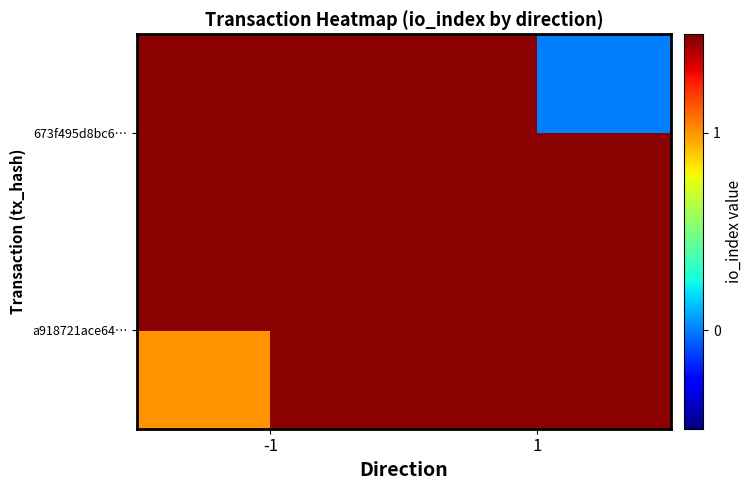

Which series has the largest range (max minus min)?

a918721ace64…